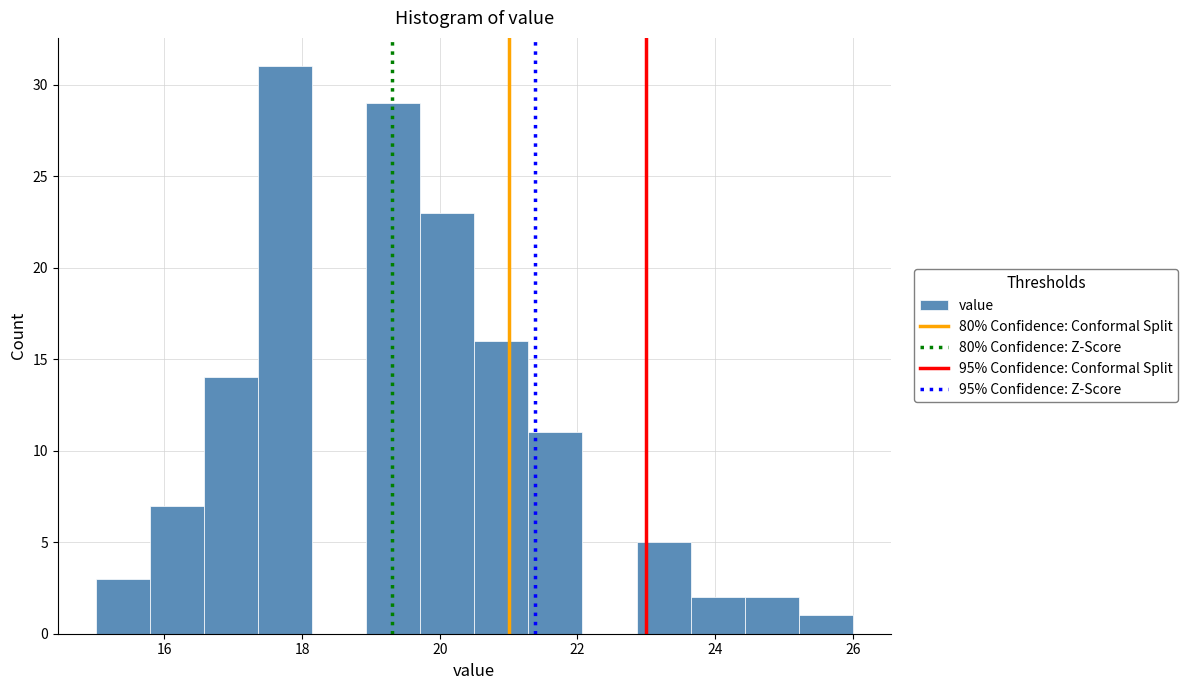

Around what value on the x-axis is the tallest bar? Give the approximate position of its centre, as read against the axis.

17.8